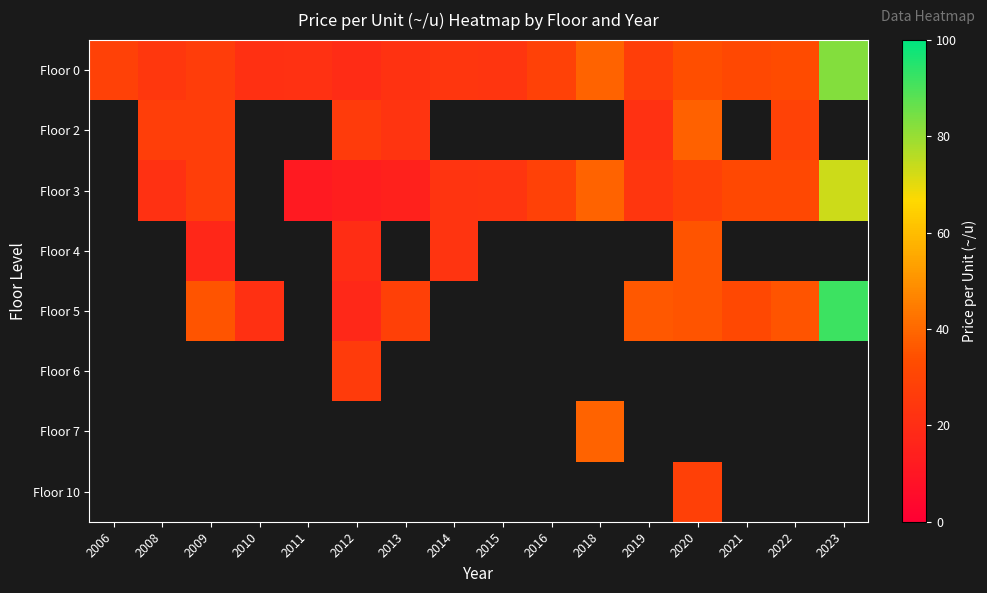

What is the lowest value of the Floor 0 series?

19.2